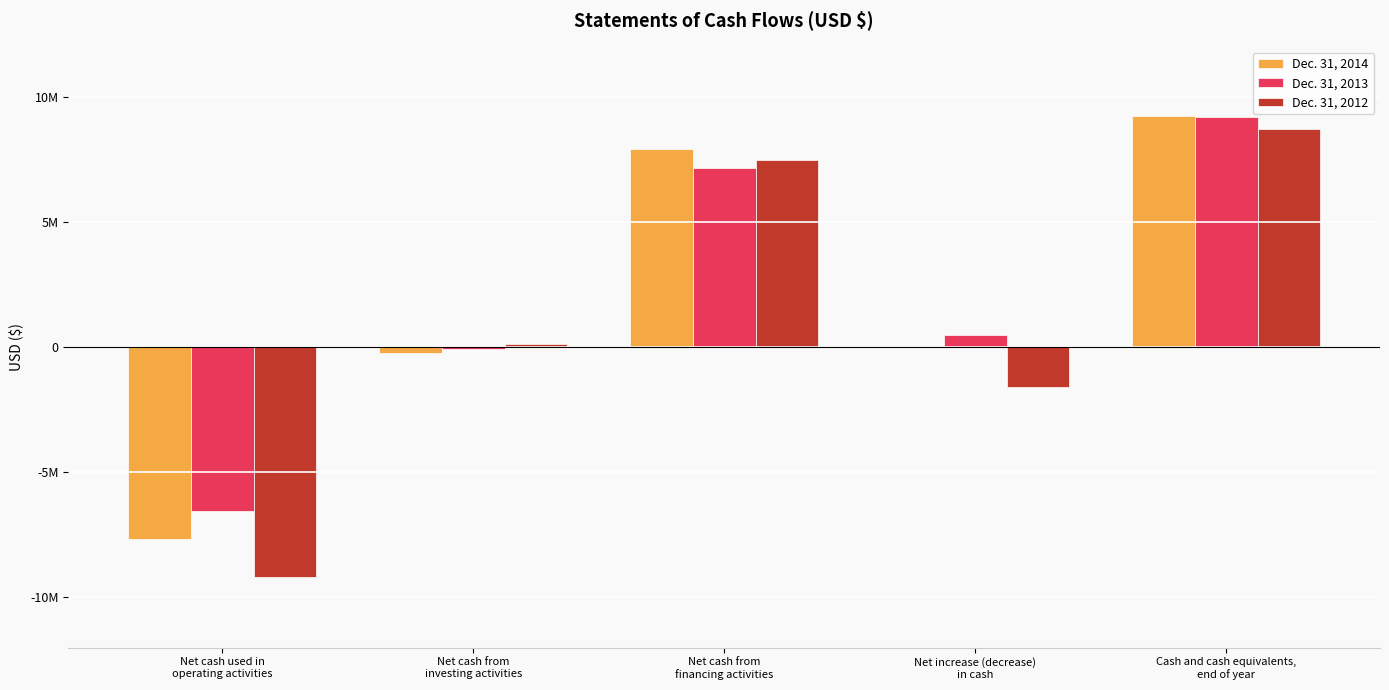

What are all the series names shown in the legend?

Dec. 31, 2014, Dec. 31, 2013, Dec. 31, 2012